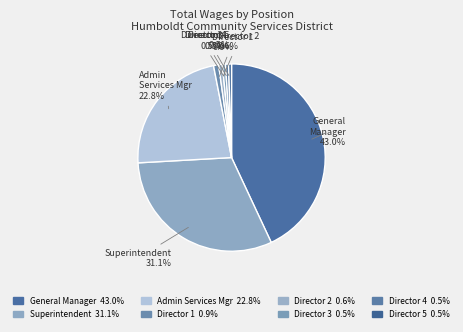

Count the number of slices in the pie.

8